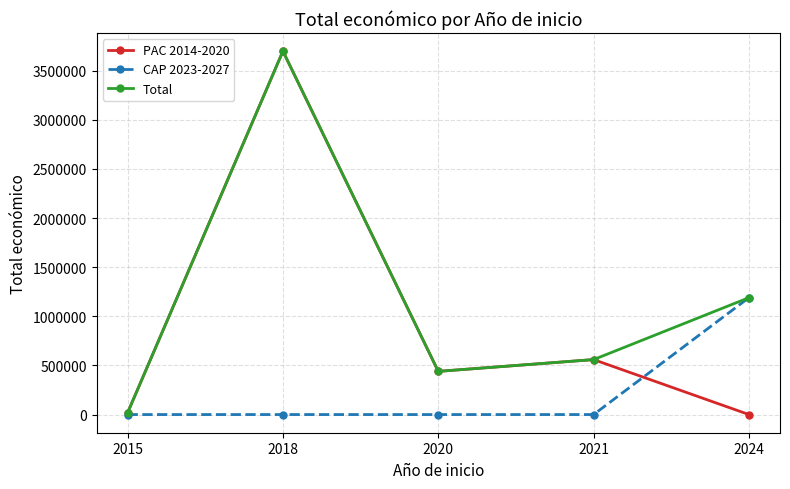

How many lines are shown in the chart?

3